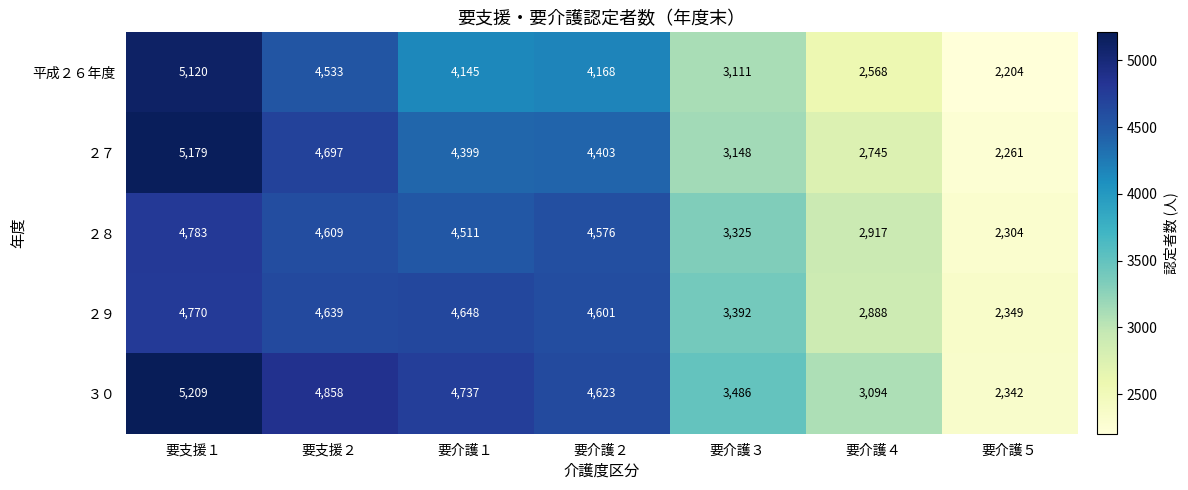

Rank the series by their maximum value, from highest to lowest.

３０, ２７, 平成２６年度, ２８, ２９